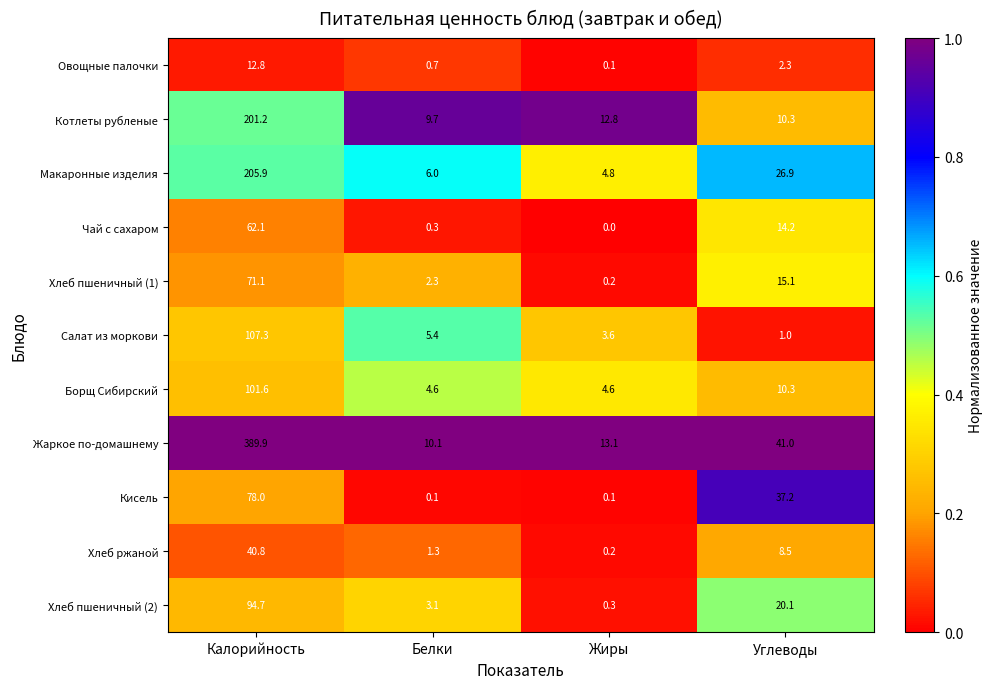

Which series changed the most between Белки and Углеводы?

Кисель